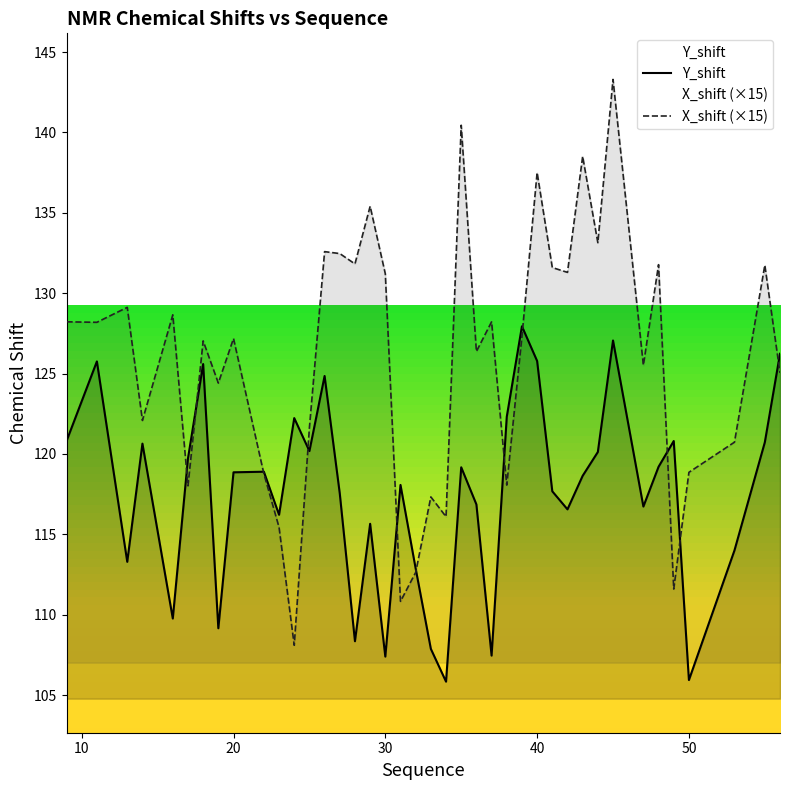

Between which two adjacent categories do Y_shift and X_shift first intersect?

16 and 17